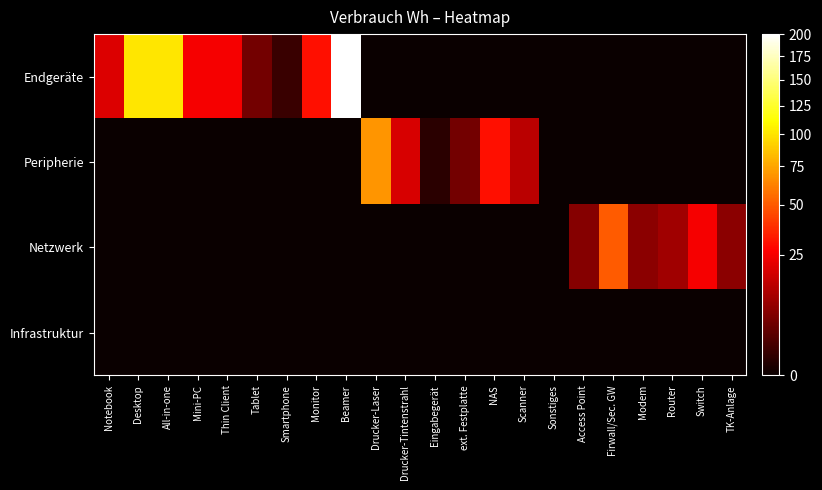

At which category is the sum across all series the highest?

Beamer